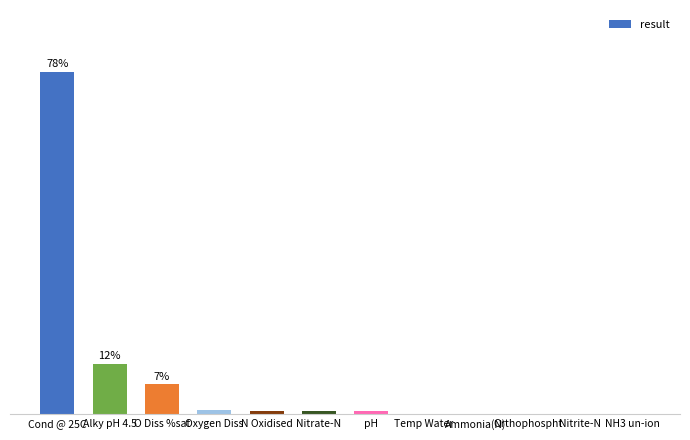

What is the label of the 9th bar from the left?

Ammonia(N)